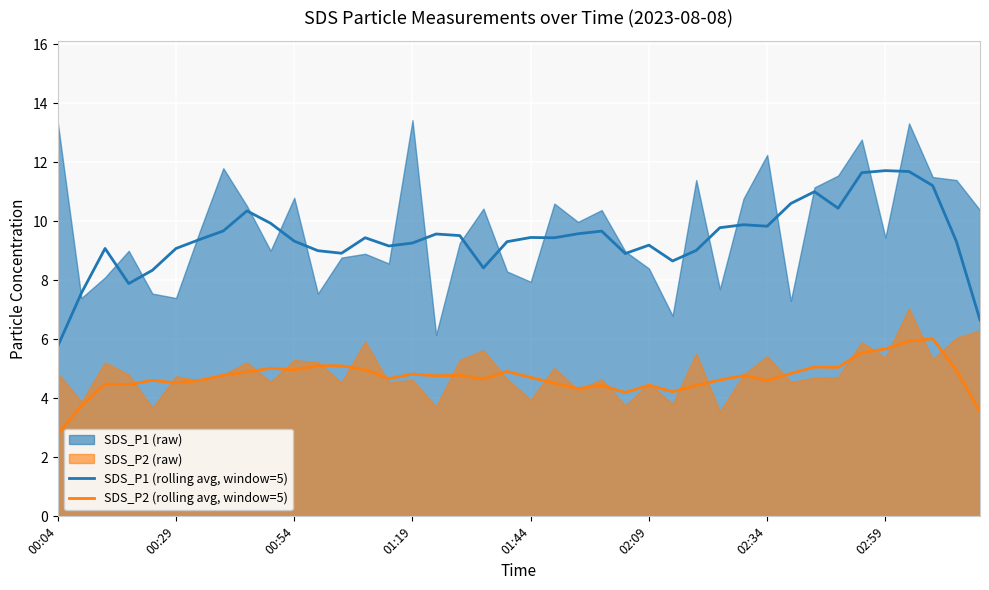

Is the value of SDS_P1 (rolling avg, window=5) at 01:44 greater than the value of SDS_P2 (rolling avg, window=5) at 00:54?

Yes